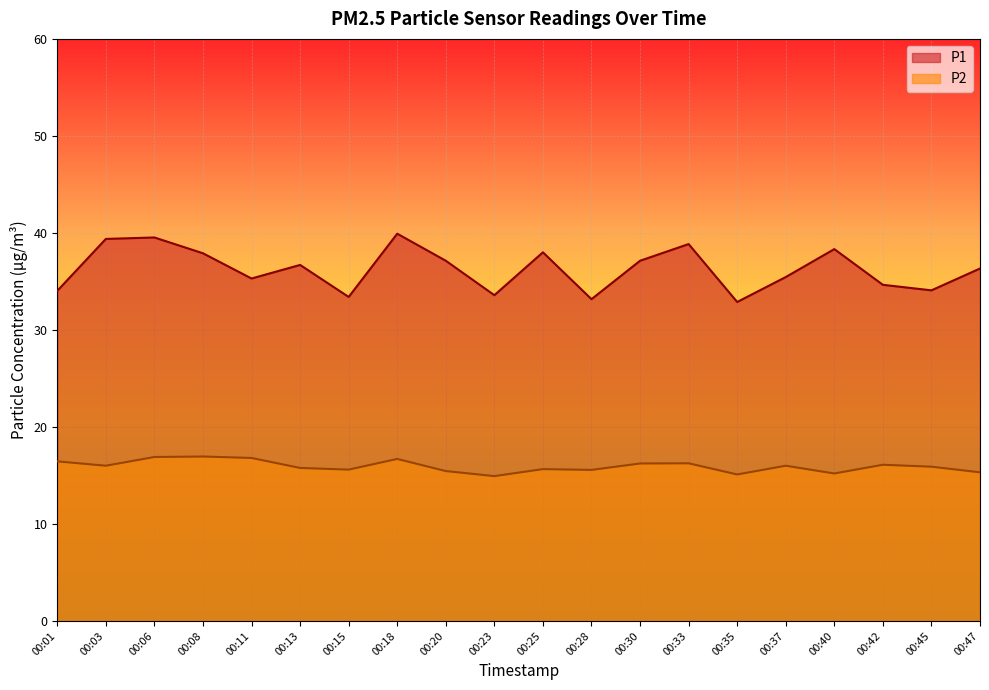

True or false: P1 and P2 intersect in this chart.

False